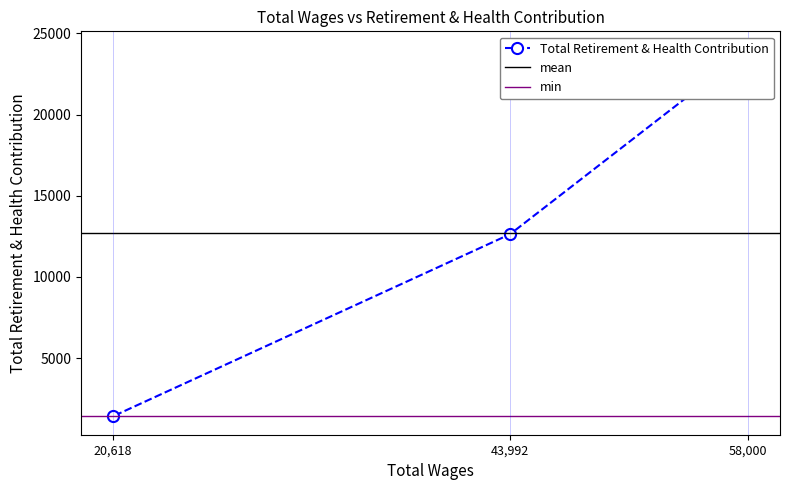

Reading right to left, extract all data points from this chart.

20618.0=1407	43992.0=12630	58000.0=23994